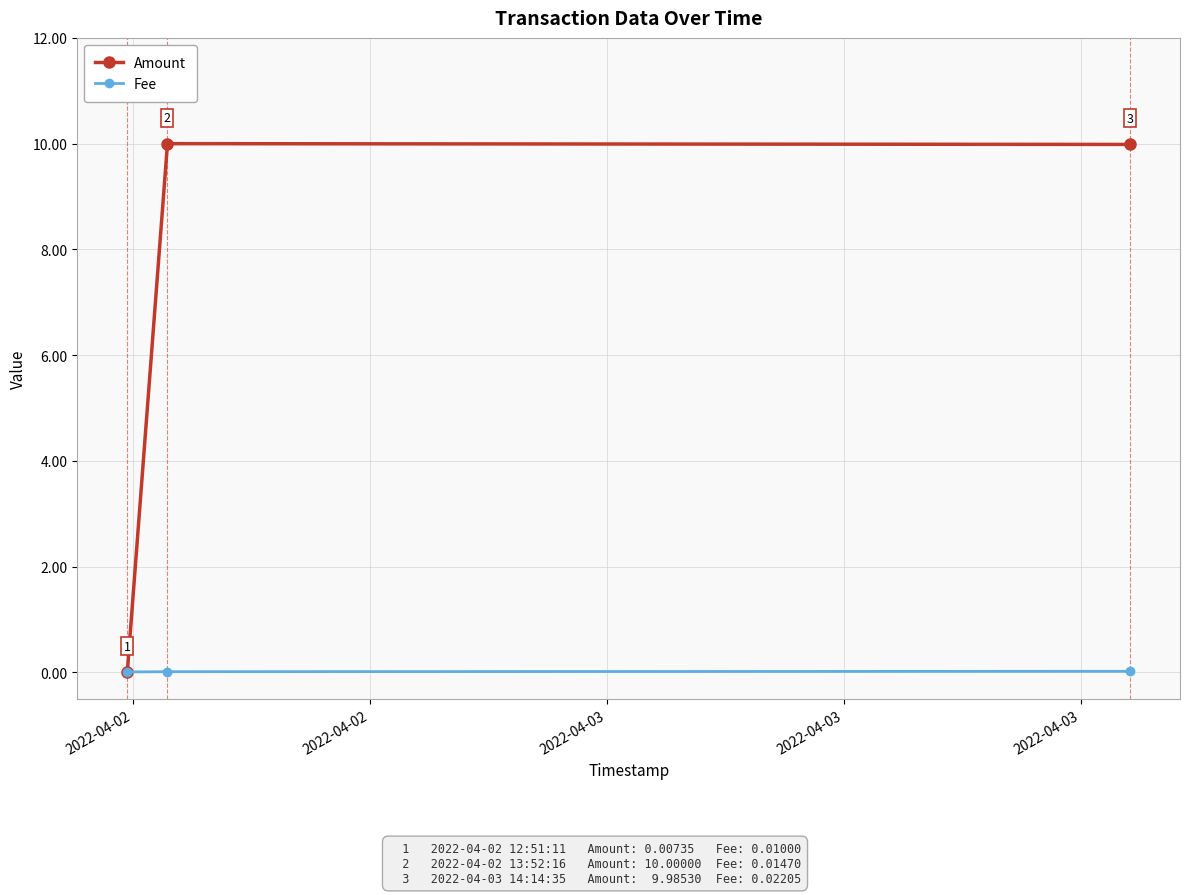

How many lines are shown in the chart?

2